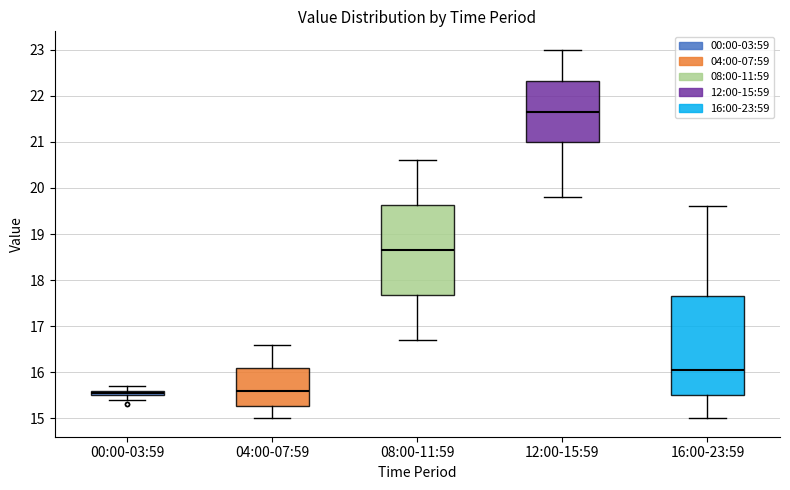

Which box has the highest median line?

12:00-15:59